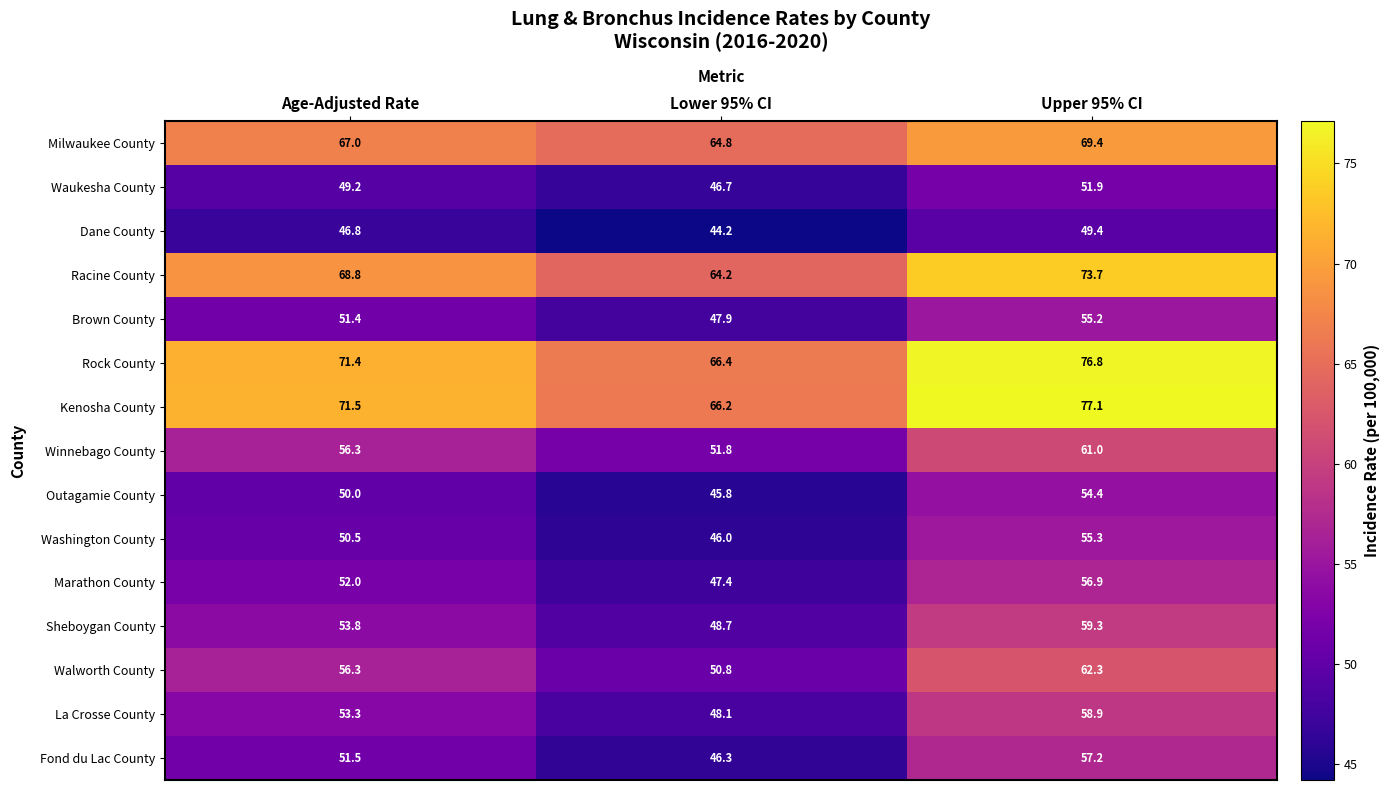

What is the spread (max minus min) of values at Lower 95% CI?

22.2